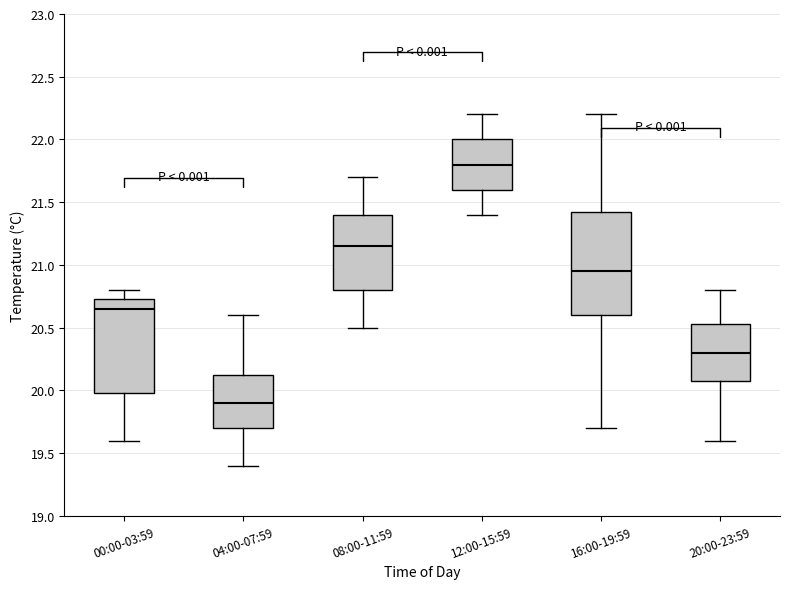

Where is the upper edge of the box for 12:00-15:59 on the y-axis? The values are not printed on the chart, so give them approximately, as read against the axis.

22.00